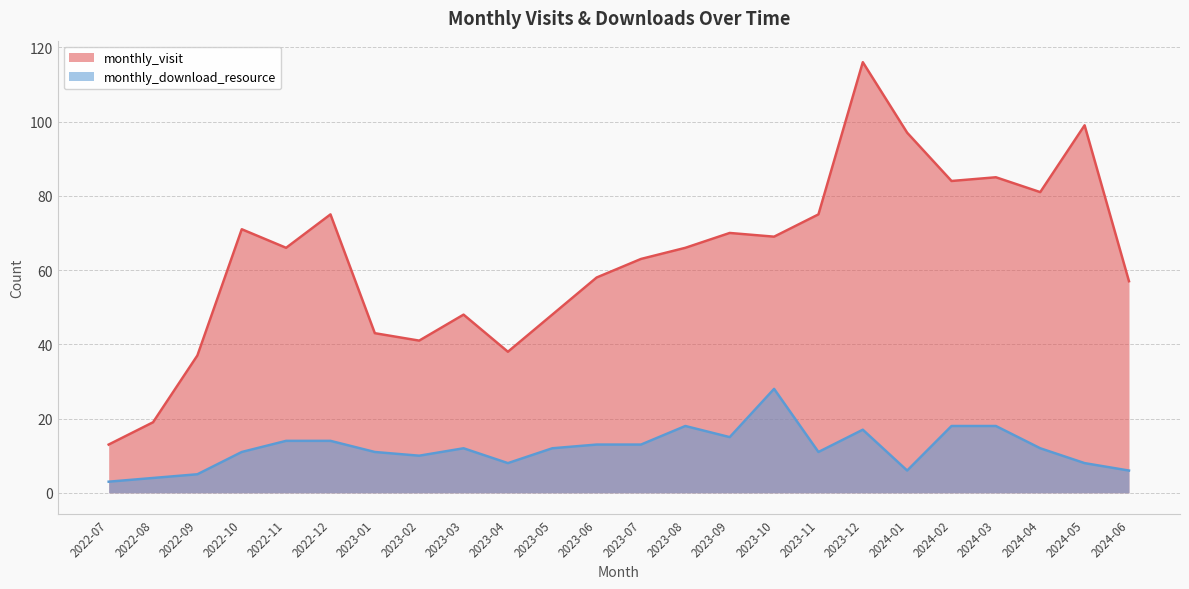

List the series in order of their peak value, highest first.

monthly_visit, monthly_download_resource